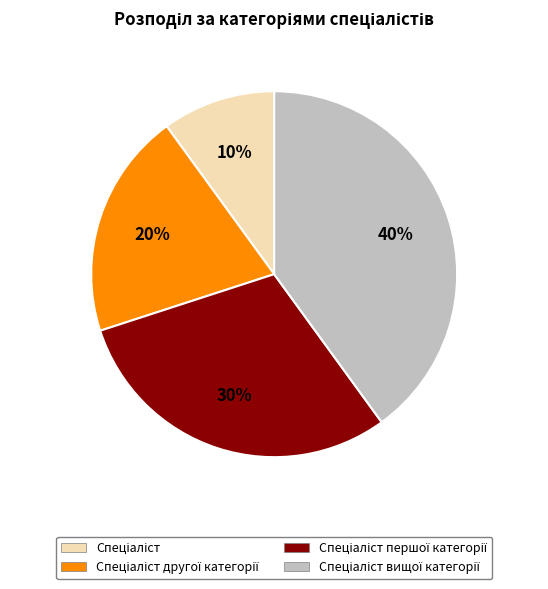

Does any single category account for the majority?

No